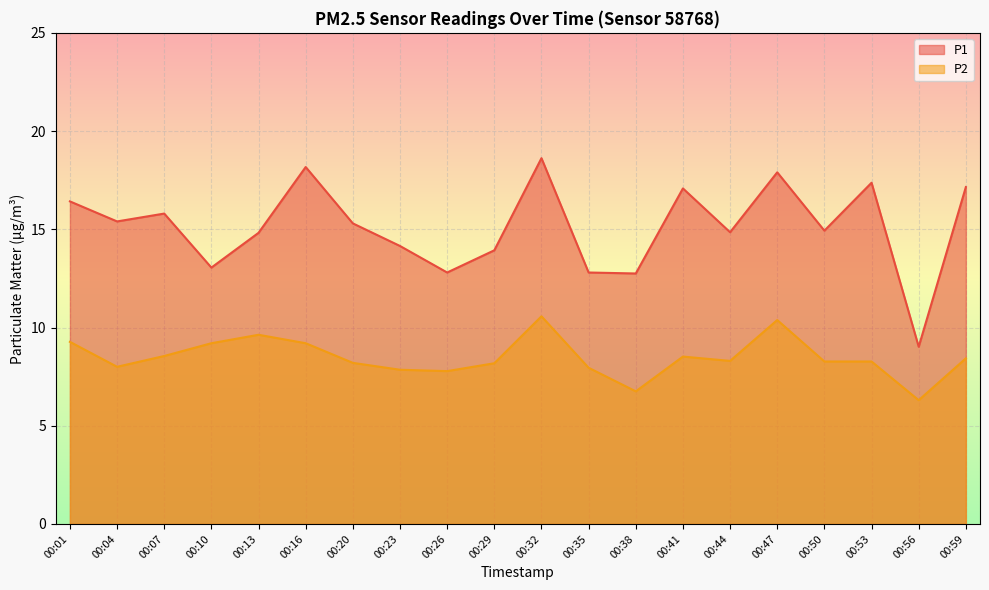

At which label is P2 closest to 8?

00:04